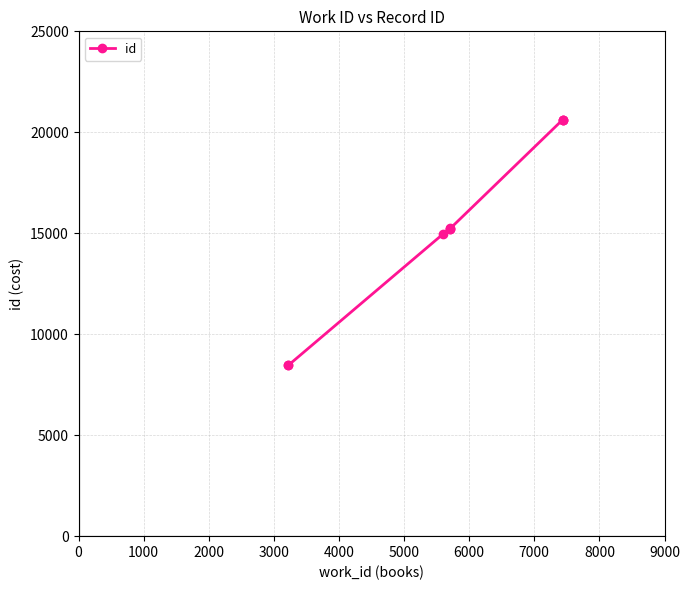

Is it true that the value at 4000 is 9739?

False